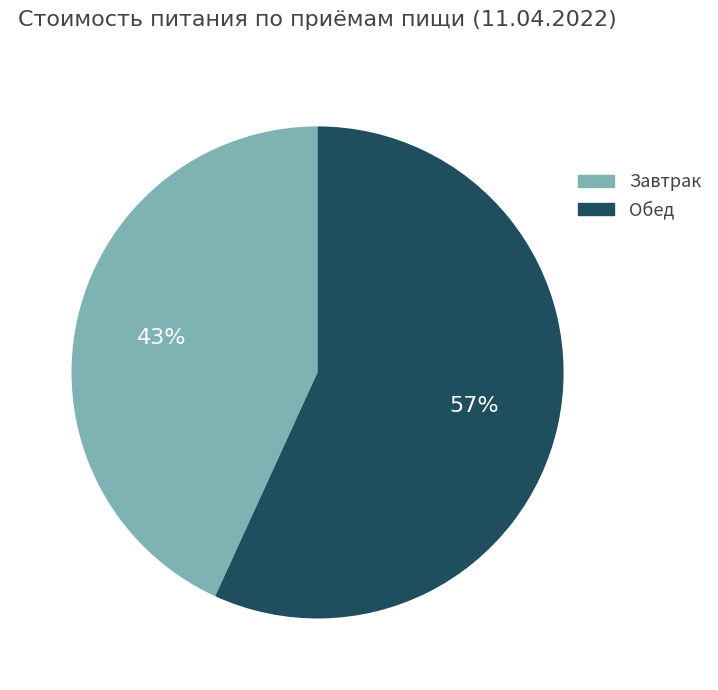

Is there any slice that represents more than half of the pie?

Yes